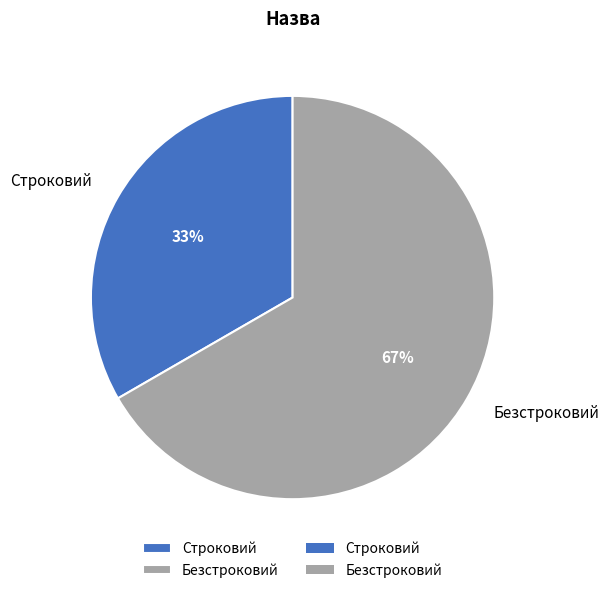

Rank the categories by value from highest to lowest.

Безстроковий, Строковий